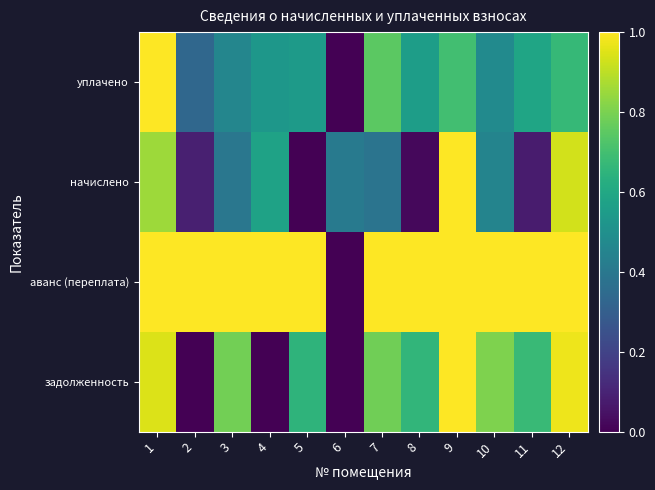

At how many categories does at least one series exceed 0?

12